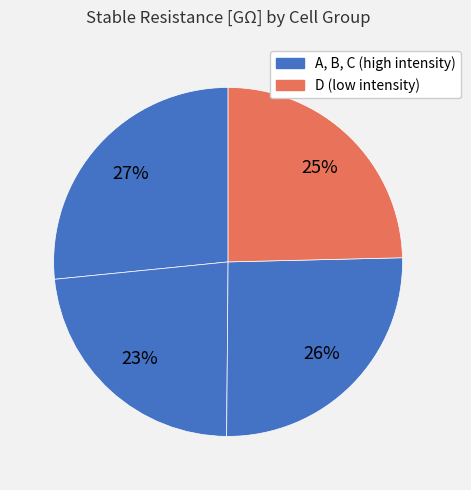

How many slices are in this pie chart?

4